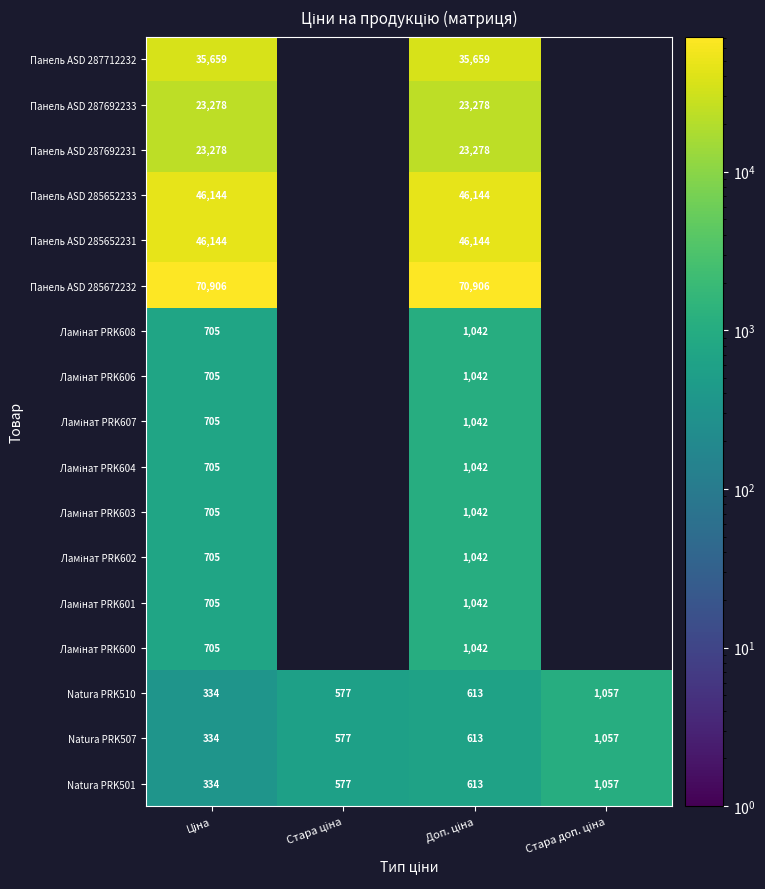

How many data points does each series have?

4